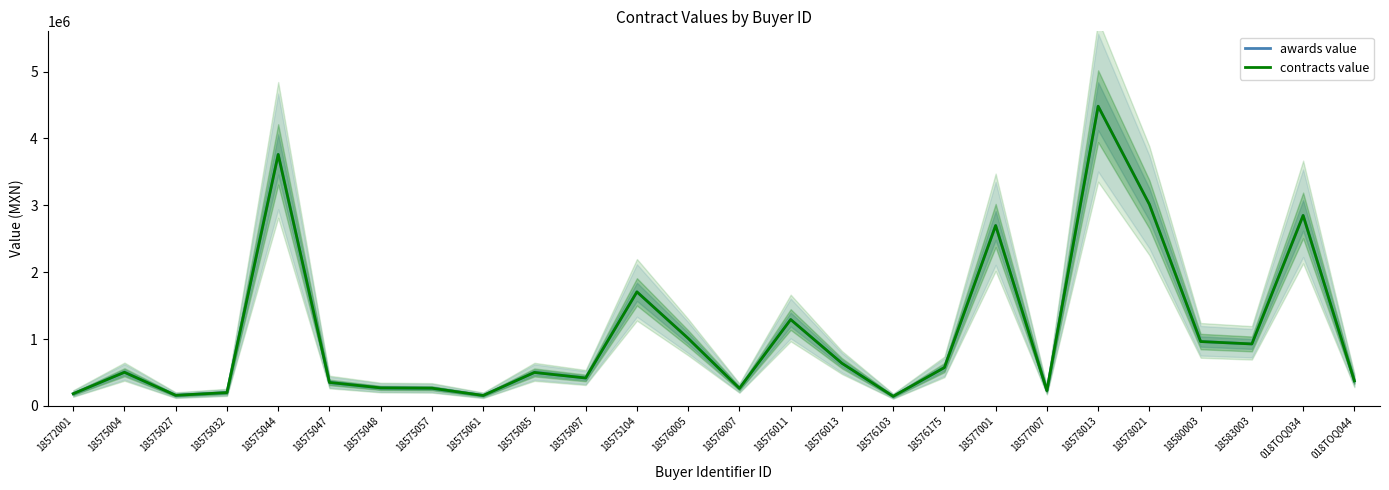

How many interior local valleys does the contracts value series have?

7